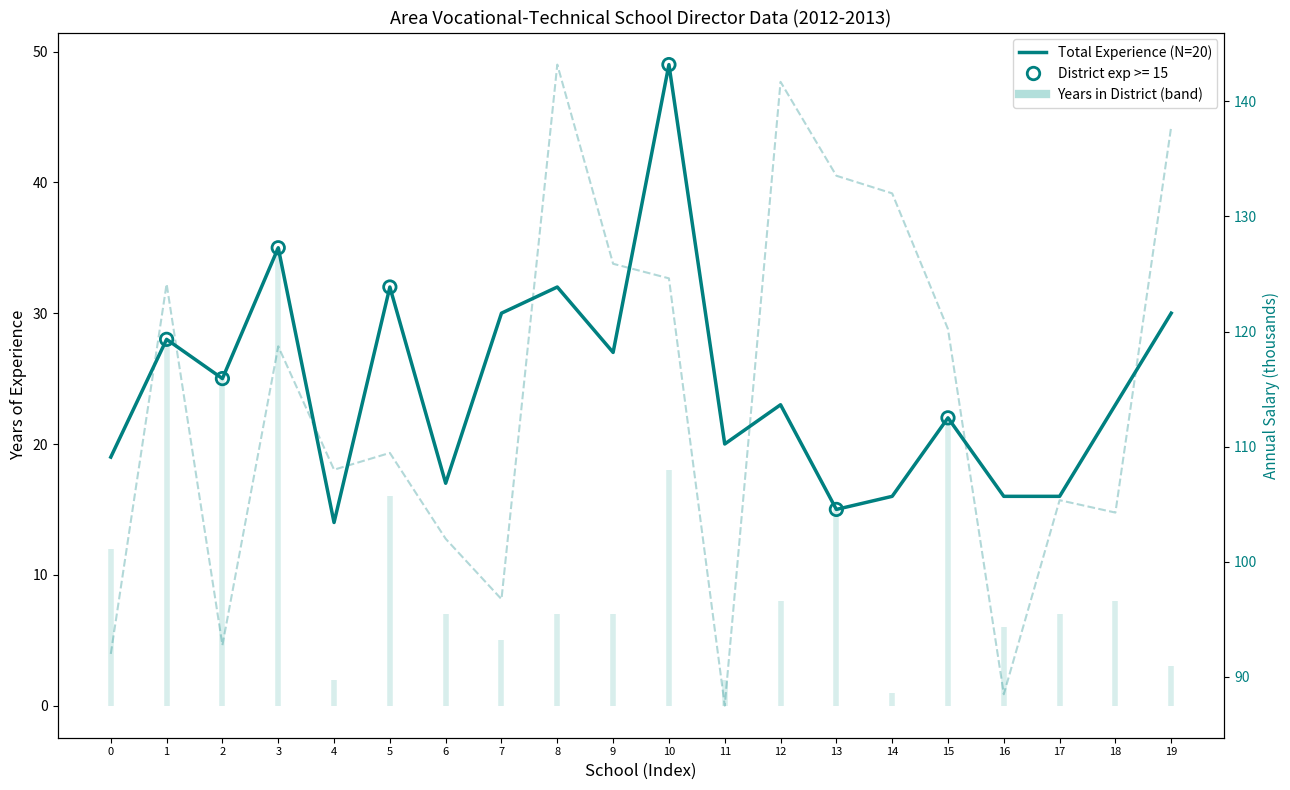

Is the value of Annual Salary (k) at 0 greater than the value of Total Experience (N=20) at 9?

Yes